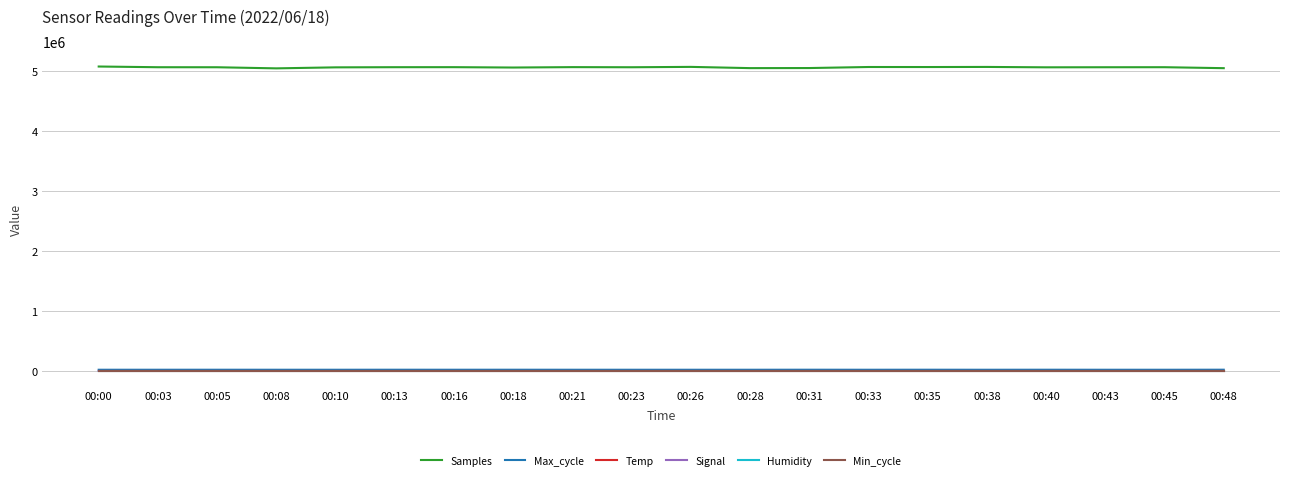

True or false: Samples and Max_cycle intersect in this chart.

False